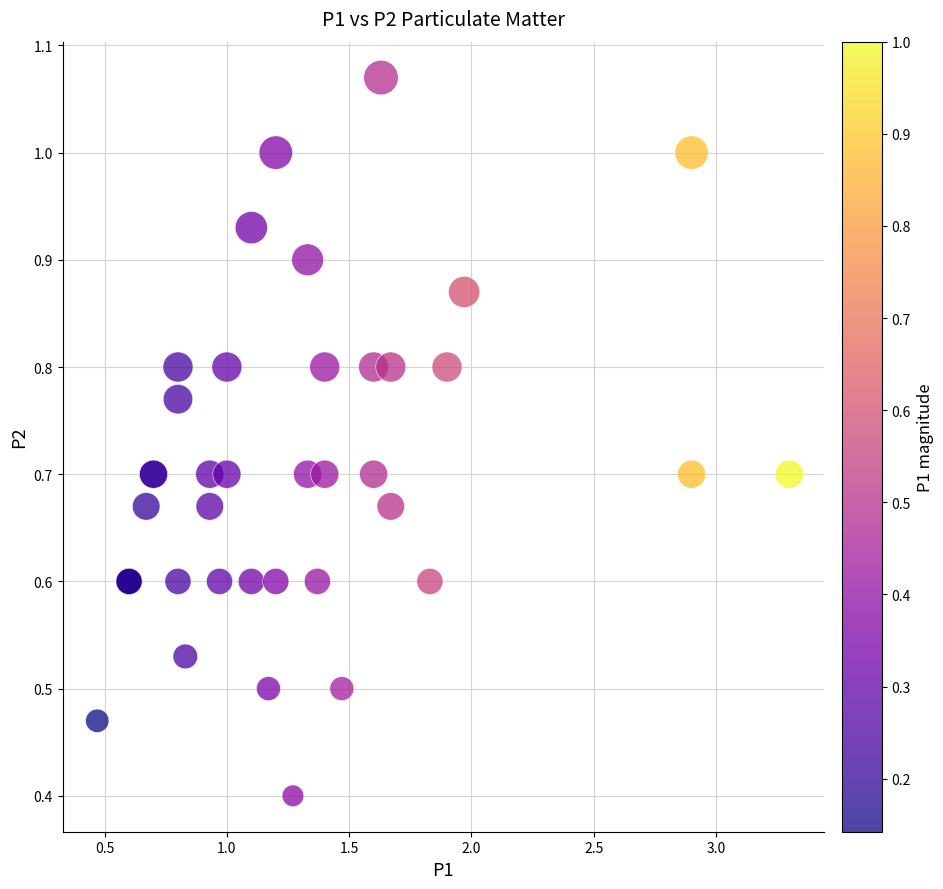

What Y value in the scatter plot is closest to 0?

0.4